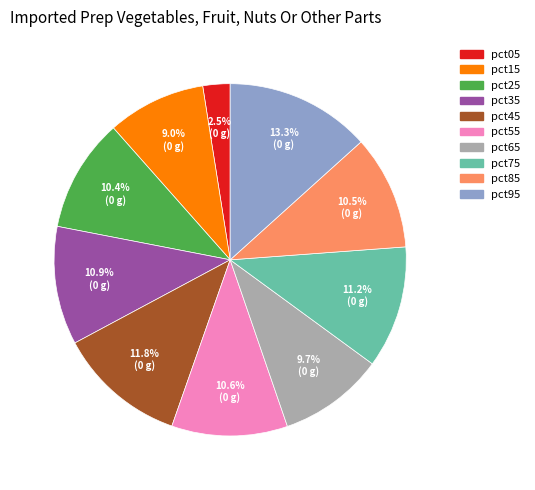

Count the number of slices in the pie.

10